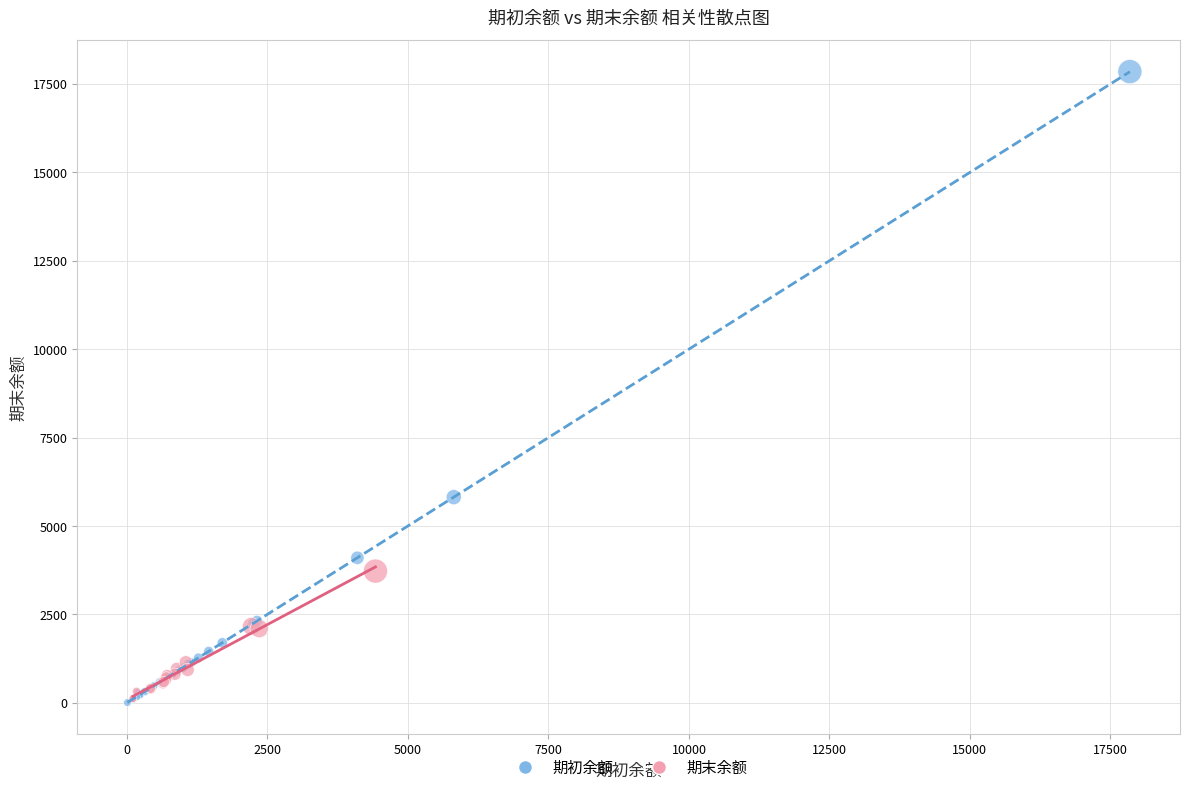

Which series has the largest Y range (max minus min)?

期初余额